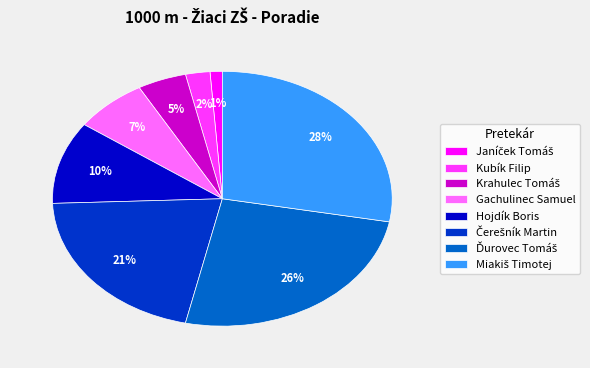

Does any single category account for the majority?

No